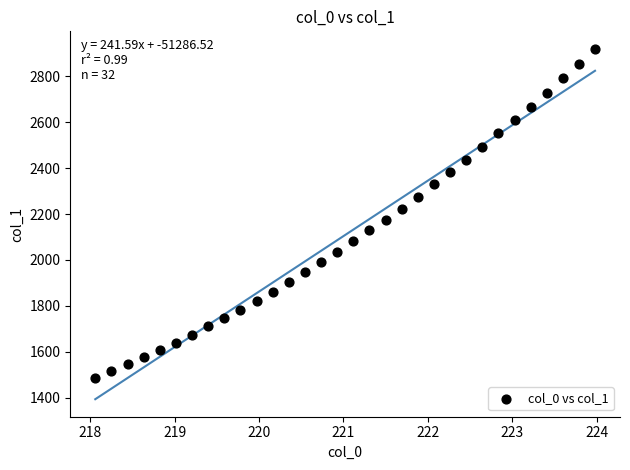

What is the range of X values (max minus min)?

5.9